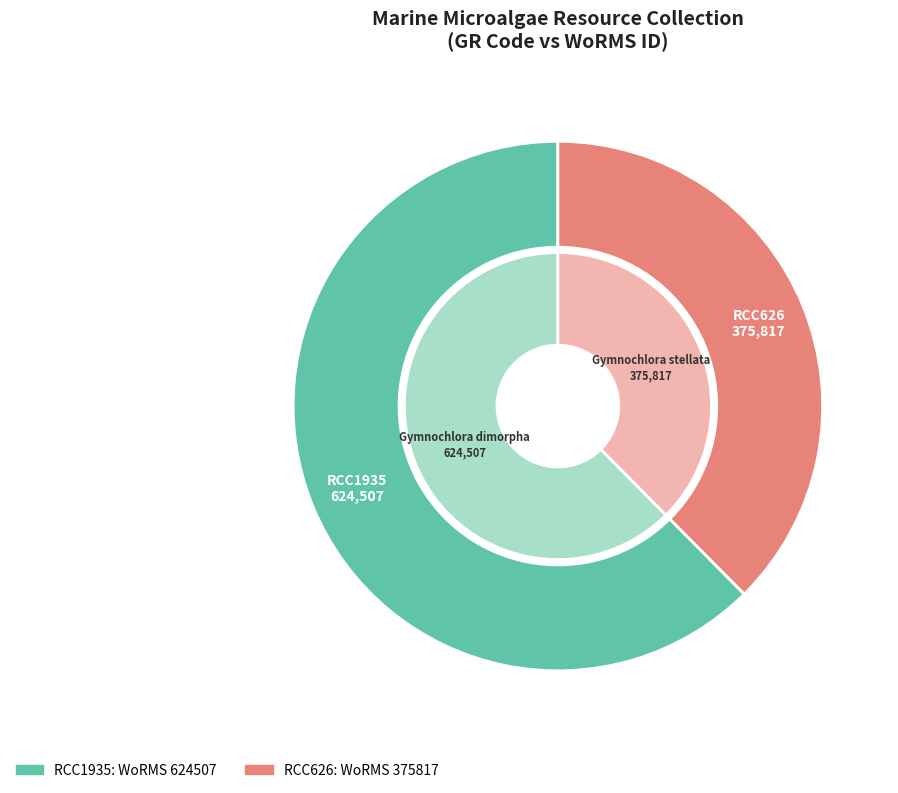

How much of the chart is everything except RCC626?

62.4%